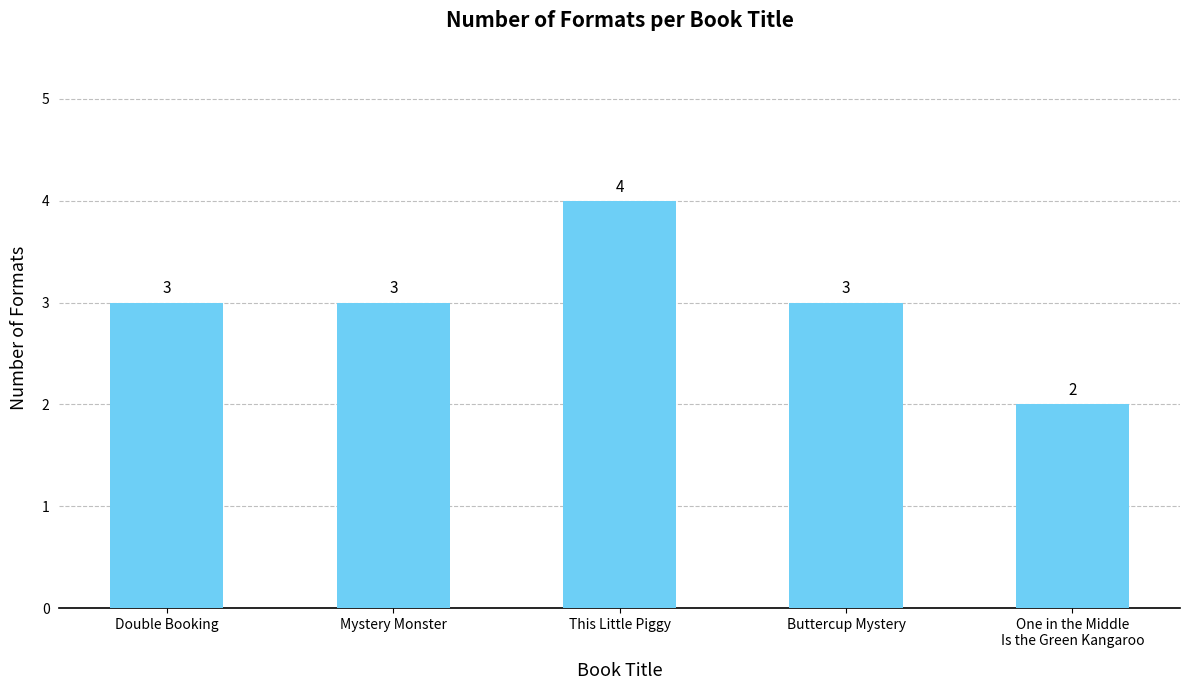

At which category does the chart reach its peak across all series?

This Little Piggy